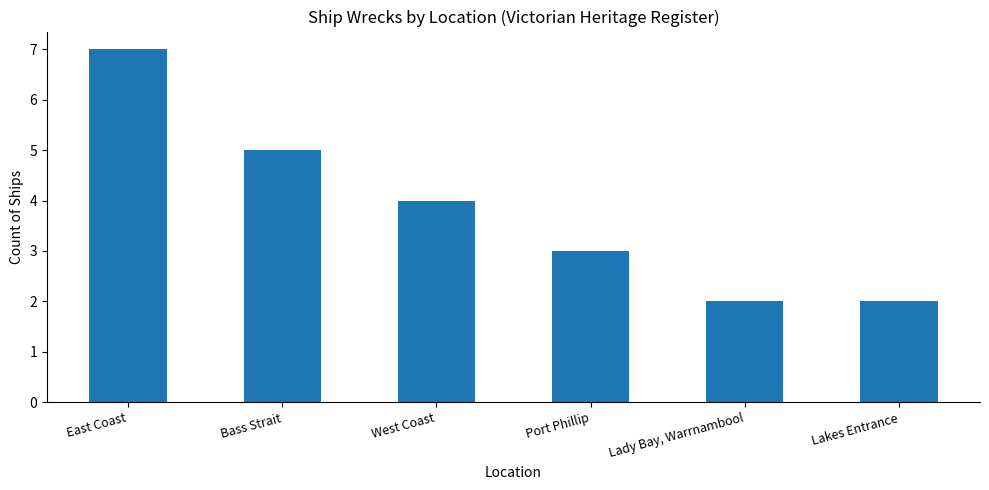

What position from the left is Bass Strait?

2